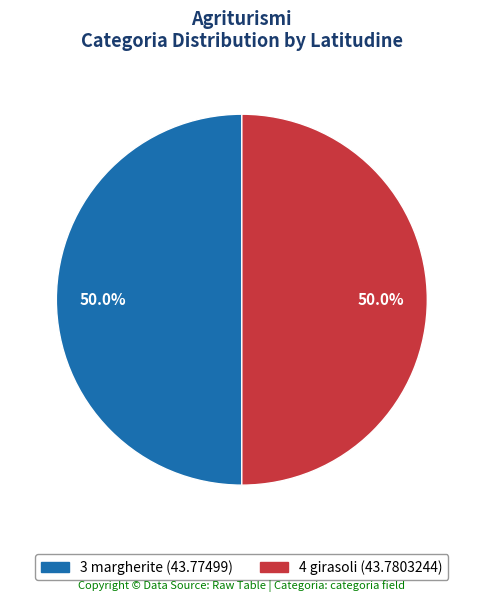

What is the ratio of the value at 4 girasoli to the value at 3 margherite?

1.0